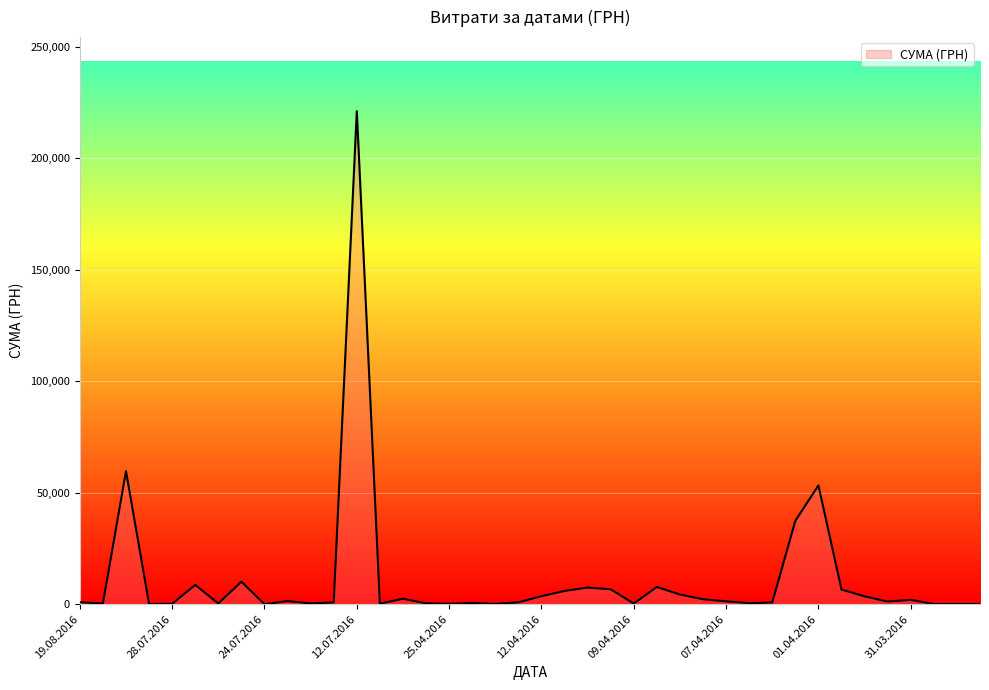

What is the difference between the maximum and minimum values?

221127.3